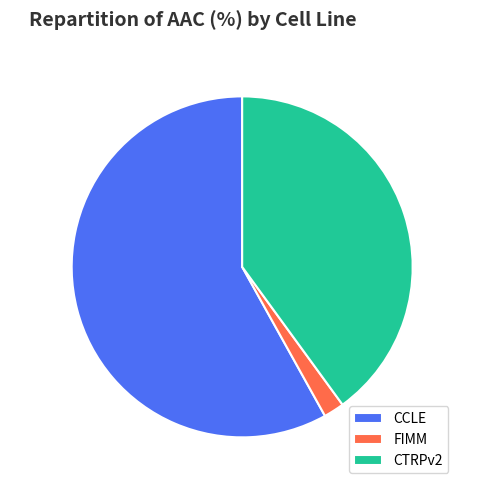

To the nearest percent, what portion does CCLE represent?

58%